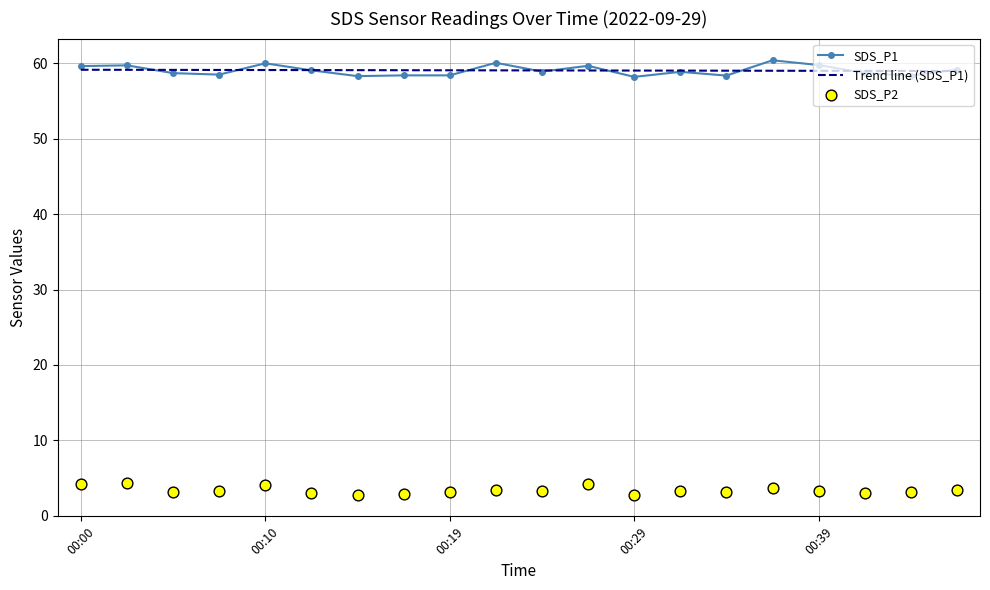

Which series has the largest Y range (max minus min)?

SDS_P1